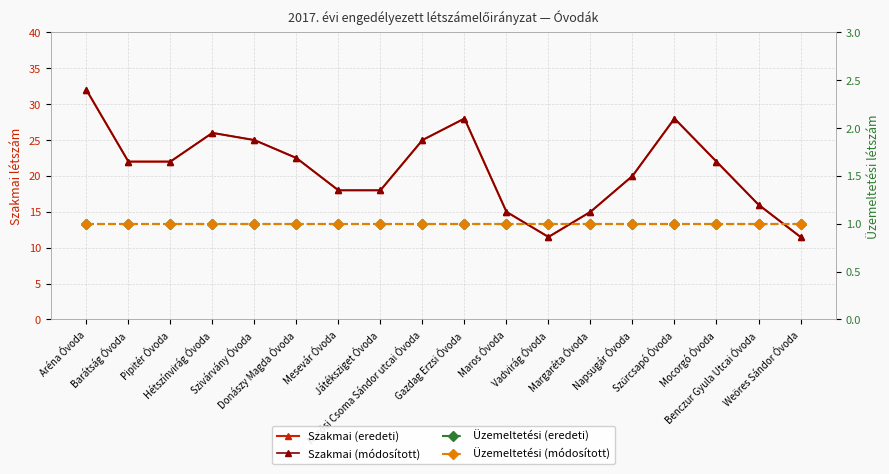

At which category does Szakmai (eredeti) reach its first local valley?

Vadvirág Óvoda